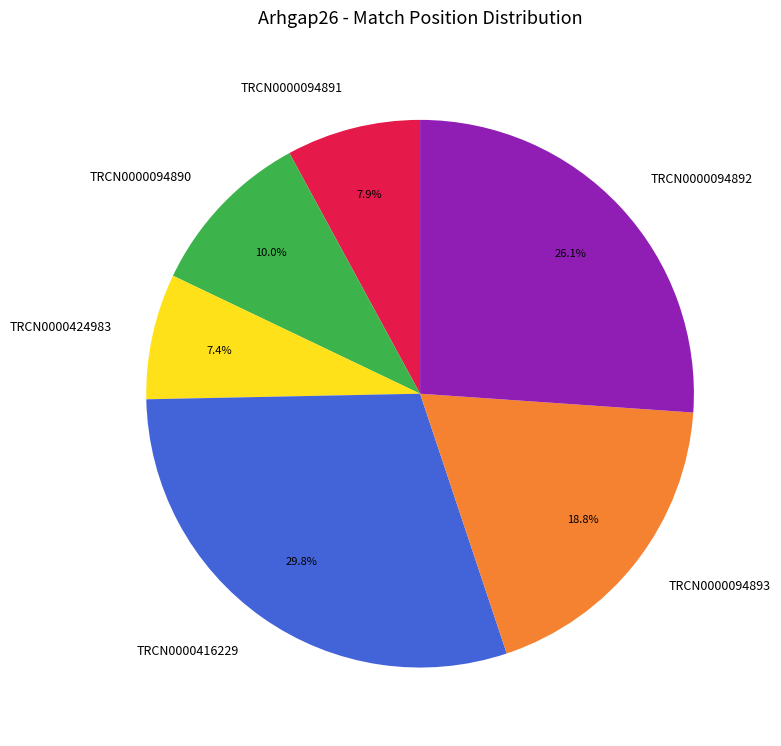

Which category has the biggest portion of the pie?

TRCN0000416229